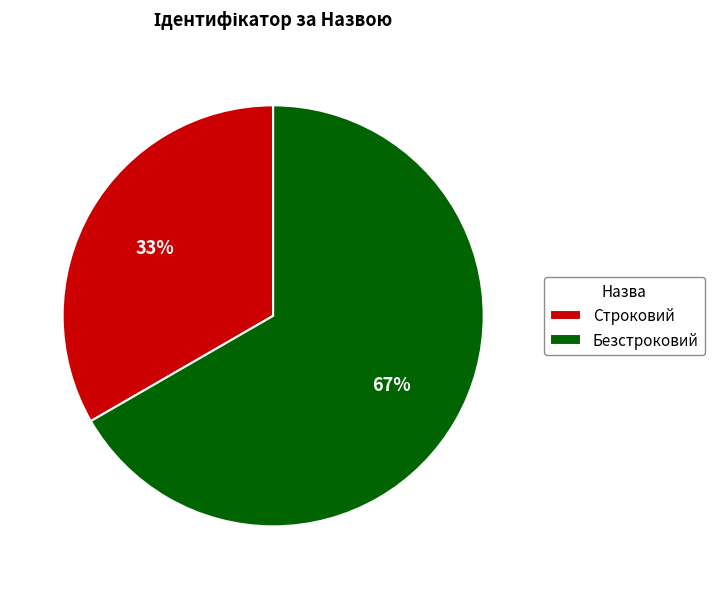

Is there a majority slice in this chart?

Yes